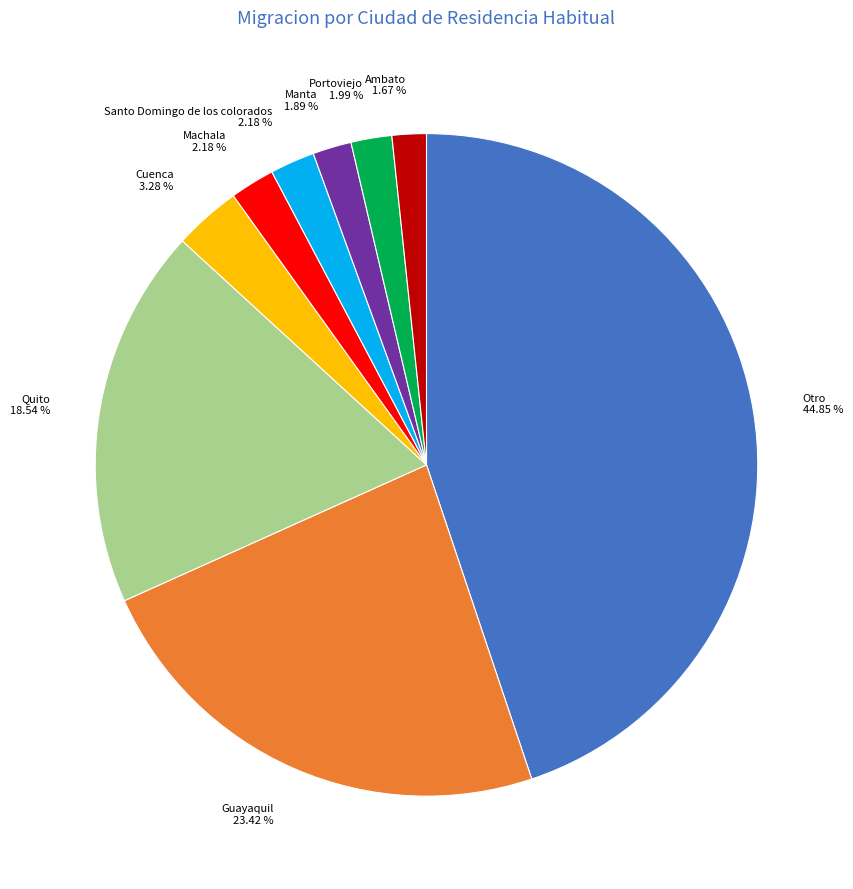

Which has a higher value, Machala or Otro?

Otro